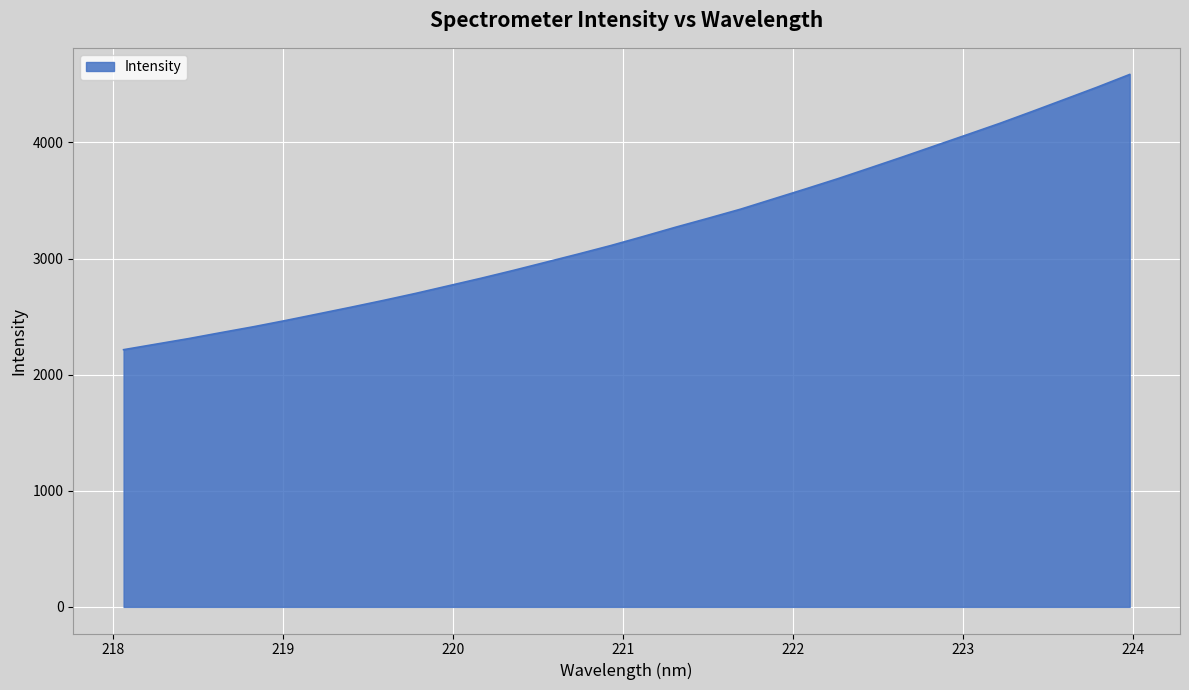

Does the chart display data point markers on the line(s)?

No